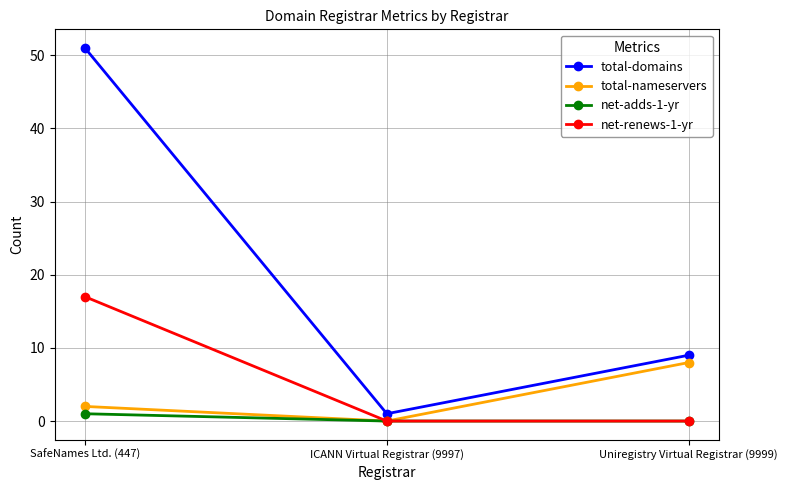

Which series has the largest range (max minus min)?

total-domains